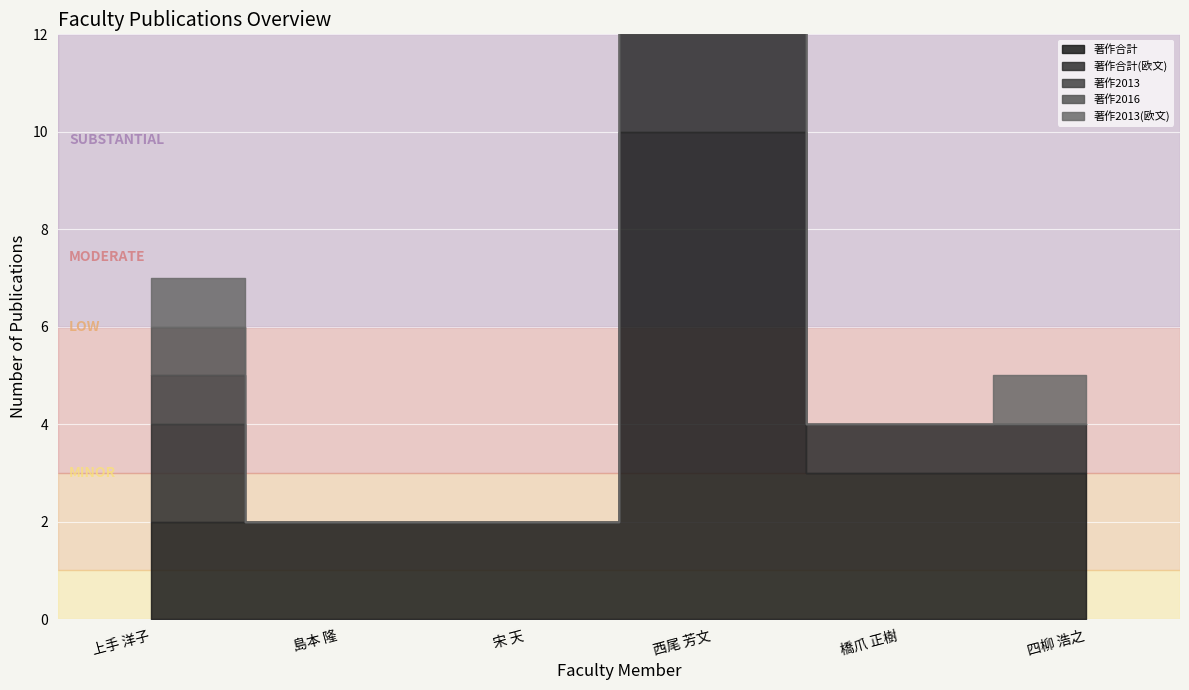

At which category does 著作合計 reach its first local peak?

西尾 芳文